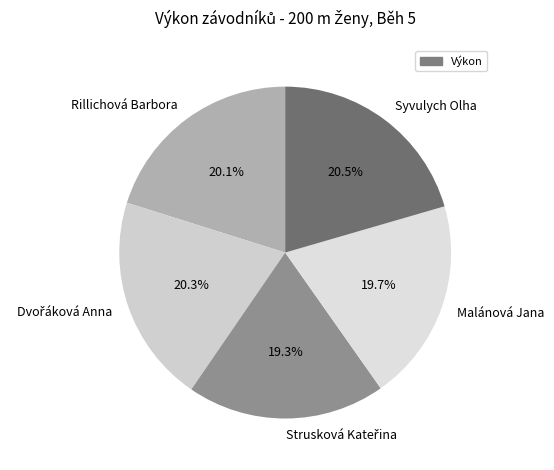

What percentage is the Malánová Jana slice, to the nearest percent?

20%